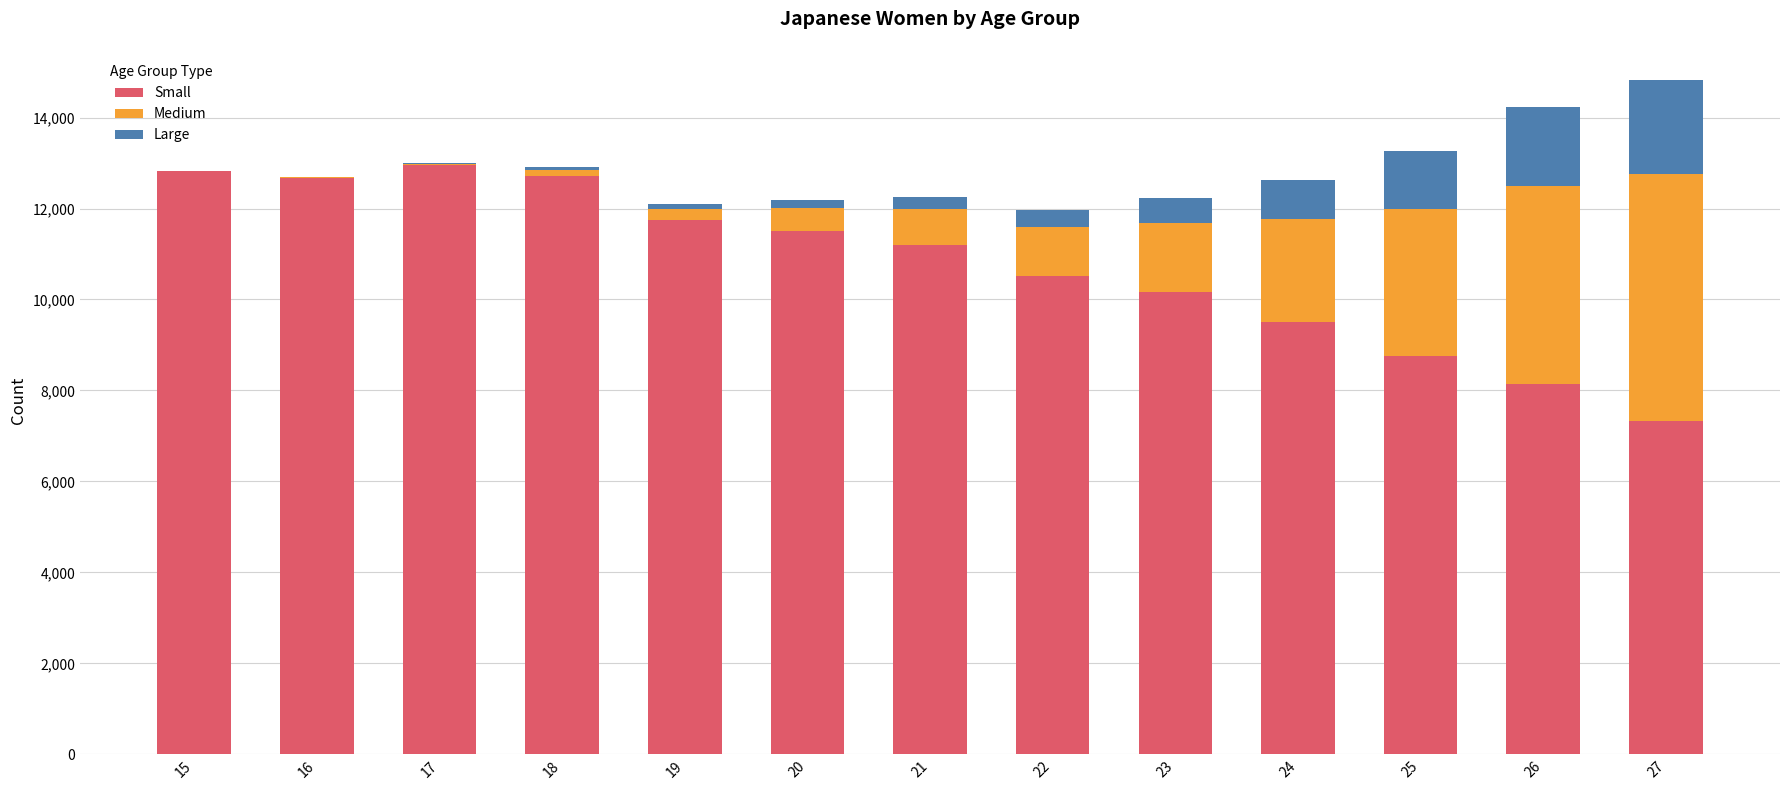

What are all the series names shown in the legend?

Small, Medium, Large